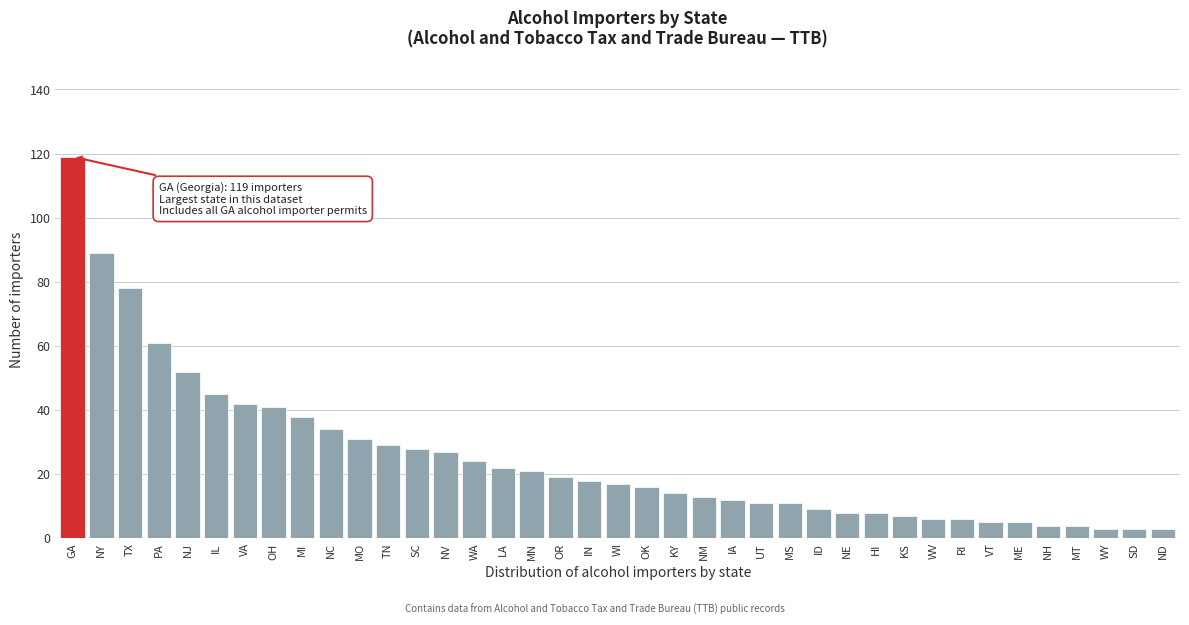

Which has a higher value, WY or MI?

MI